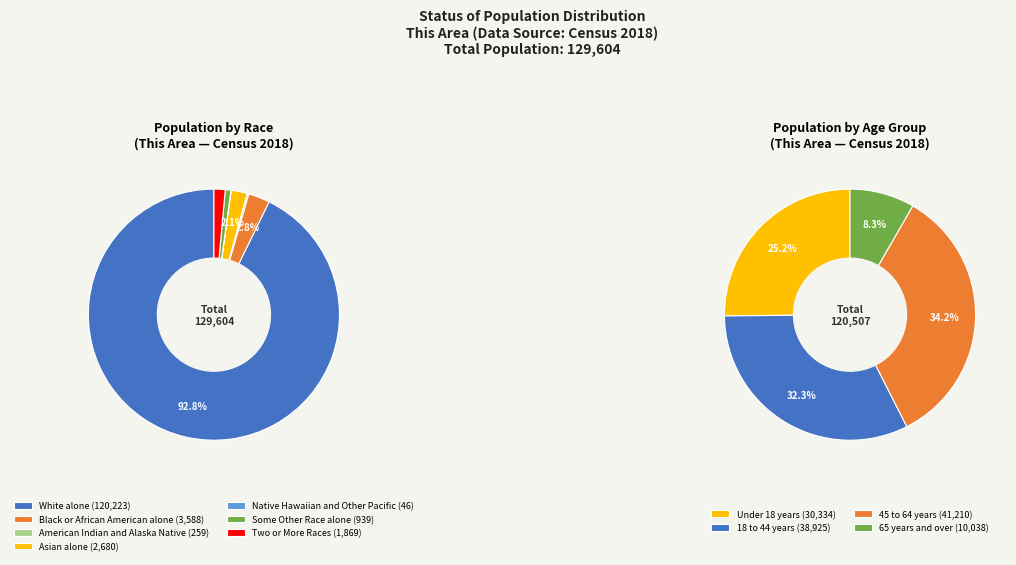

To the nearest percent, what is the average slice percentage?

14%